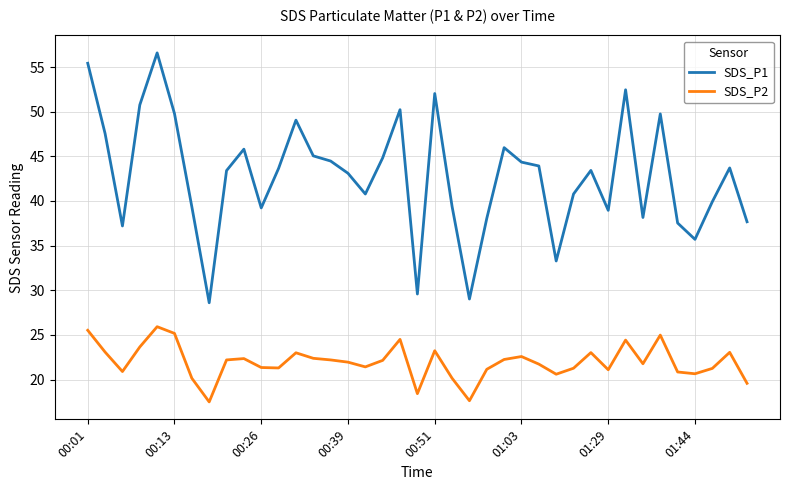

List the series in order of their peak value, highest first.

SDS_P1, SDS_P2